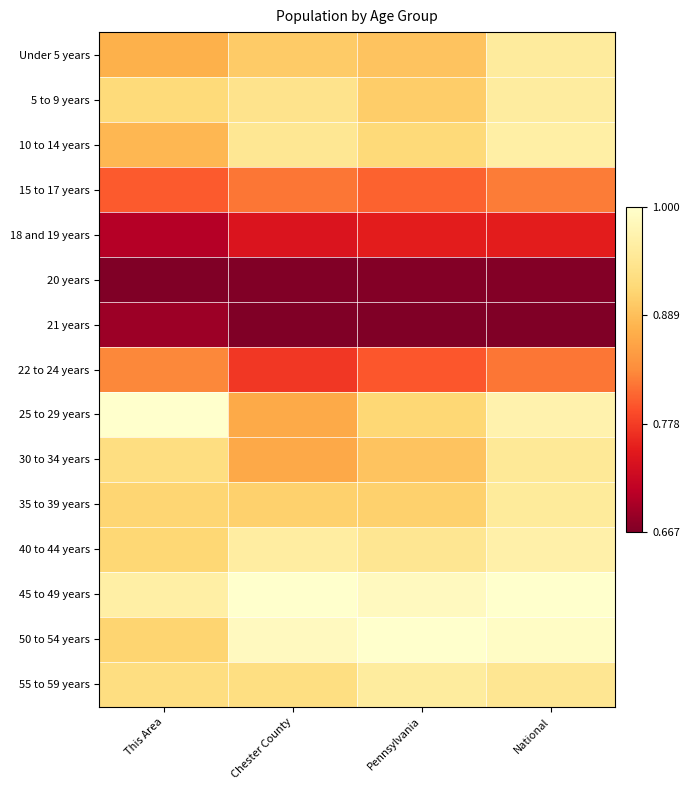

Reading left to right, what are all the values shown in this chart?

Under 5 years: This Area=0.6	Chester County=0.7	Pennsylvania=0.7	National=0.9
5 to 9 years: This Area=0.8	Chester County=0.8	Pennsylvania=0.7	National=0.9
10 to 14 years: This Area=0.6	Chester County=0.8	Pennsylvania=0.8	National=0.9
15 to 17 years: This Area=0.4	Chester County=0.5	Pennsylvania=0.4	National=0.5
18 and 19 years: This Area=0.1	Chester County=0.2	Pennsylvania=0.3	National=0.3
20 years: This Area=0.0	Chester County=0.0	Pennsylvania=0.0	National=0.0
21 years: This Area=0.1	Chester County=0.0	Pennsylvania=0.0	National=0.0
22 to 24 years: This Area=0.5	Chester County=0.3	Pennsylvania=0.4	National=0.5
25 to 29 years: This Area=1.0	Chester County=0.6	Pennsylvania=0.7	National=0.9
30 to 34 years: This Area=0.8	Chester County=0.6	Pennsylvania=0.7	National=0.9
35 to 39 years: This Area=0.7	Chester County=0.7	Pennsylvania=0.7	National=0.9
40 to 44 years: This Area=0.7	Chester County=0.9	Pennsylvania=0.8	National=0.9
45 to 49 years: This Area=0.9	Chester County=1.0	Pennsylvania=1.0	National=1.0
50 to 54 years: This Area=0.7	Chester County=1.0	Pennsylvania=1.0	National=1.0
55 to 59 years: This Area=0.8	Chester County=0.8	Pennsylvania=0.9	National=0.8